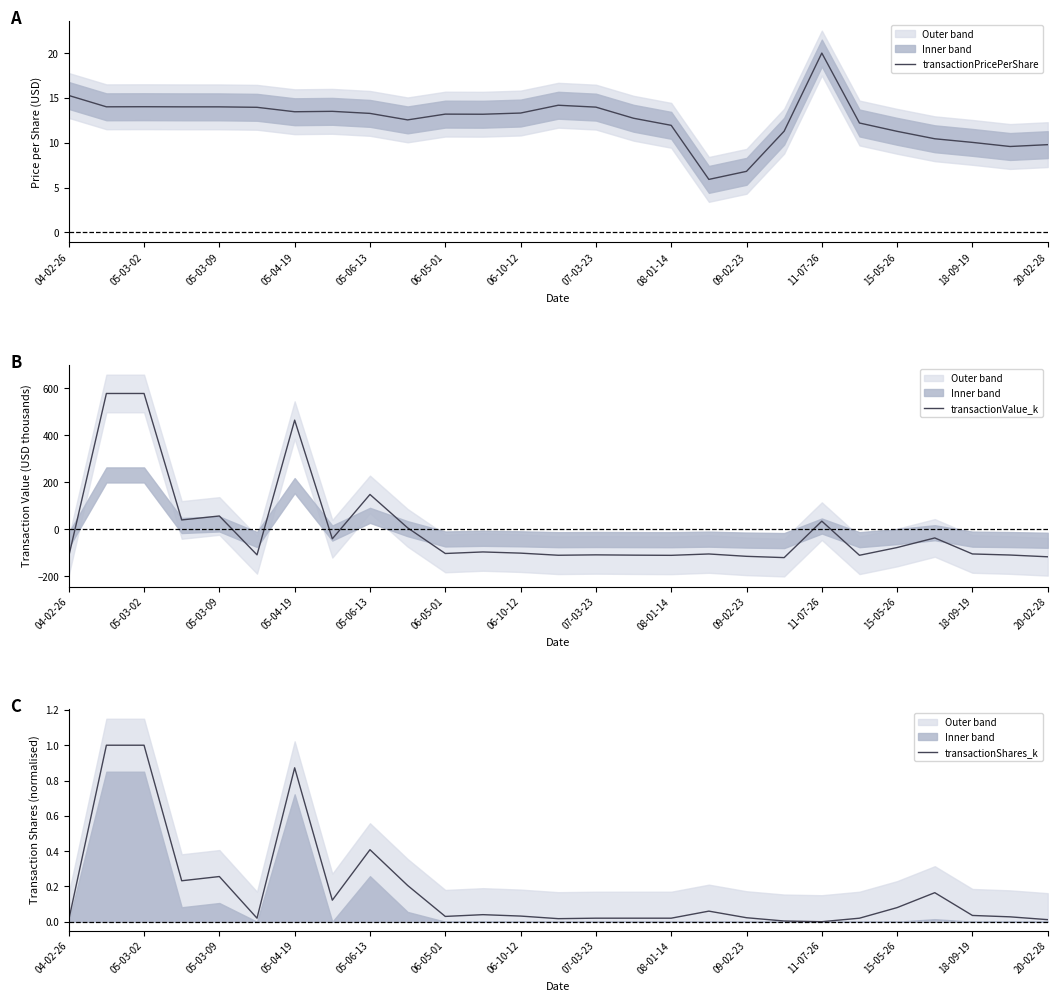

What are all the series names shown in the legend?

transactionPricePerShare, transactionValue_k, transactionShares_k